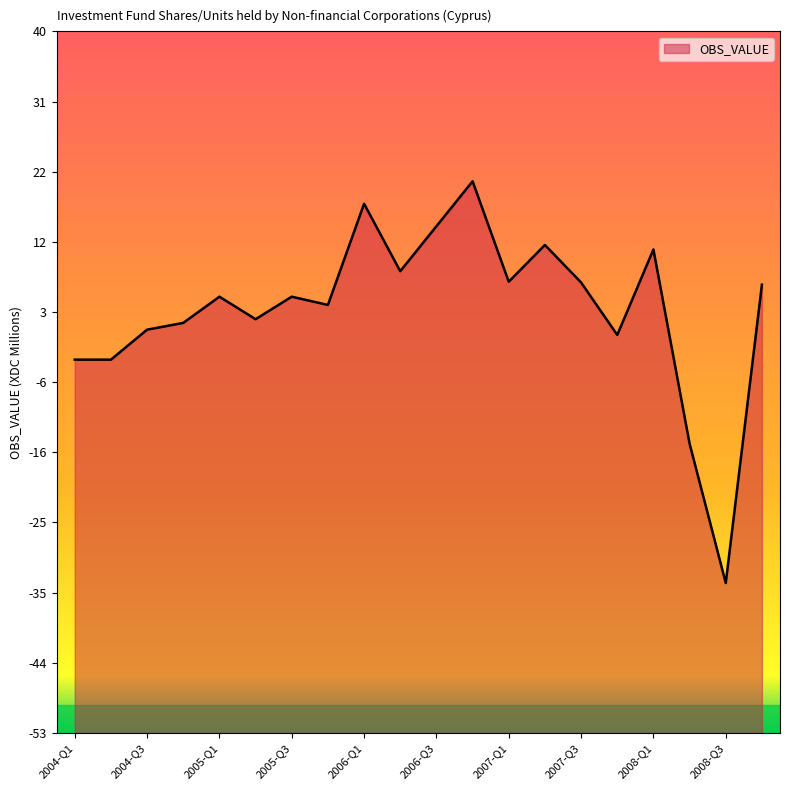

How many negative values are there?

5